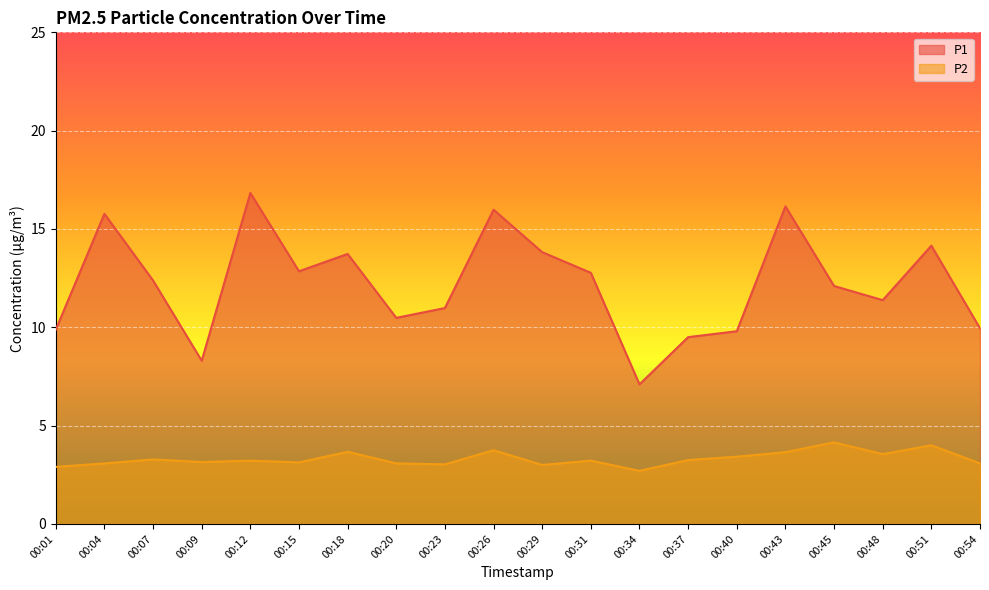

How many interior local peaks does the P1 series have?

6